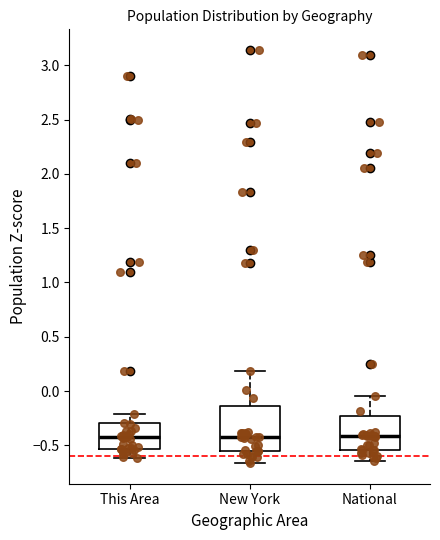

Reading left to right, transcribe this box plot: for each box, give where its median line is, the range the box spans, and where its two whiskers end, as read against the y-axis. The values are not printed on the chart, so give them approximately, as read against the axis.

This Area: median -0.45, box -0.55 to -0.30, whiskers -0.60 to -0.20
New York: median -0.40, box -0.55 to -0.15, whiskers -0.65 to 0.20
National: median -0.40, box -0.55 to -0.25, whiskers -0.65 to -0.05